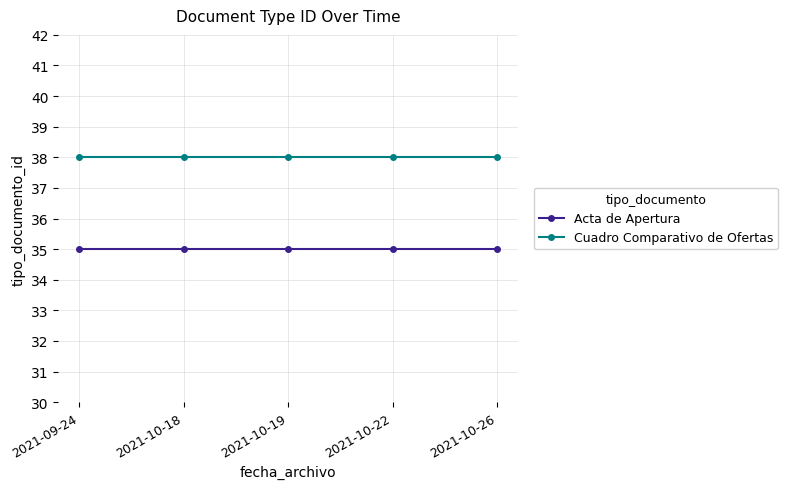

What is the total value across all series at 2021-09-24?

73